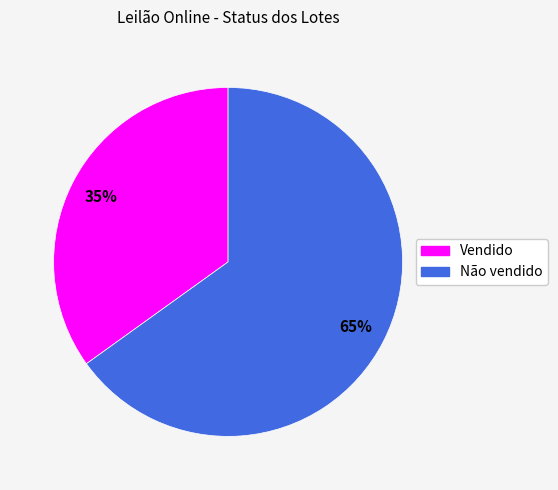

What is the smallest slice in the pie chart?

Vendido